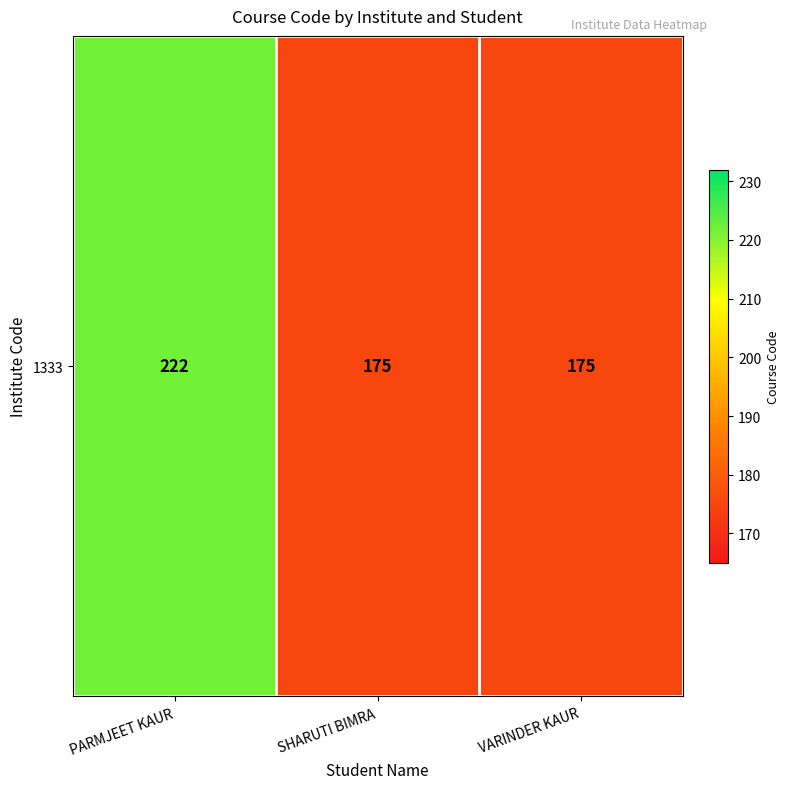

What is the difference between the maximum and minimum values?

47